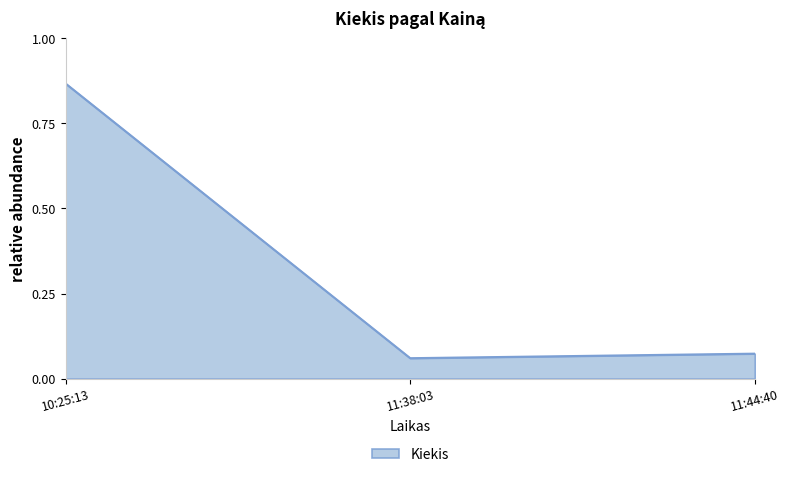

Rank the categories by value from lowest to highest.

11:38:03, 11:44:40, 10:25:13